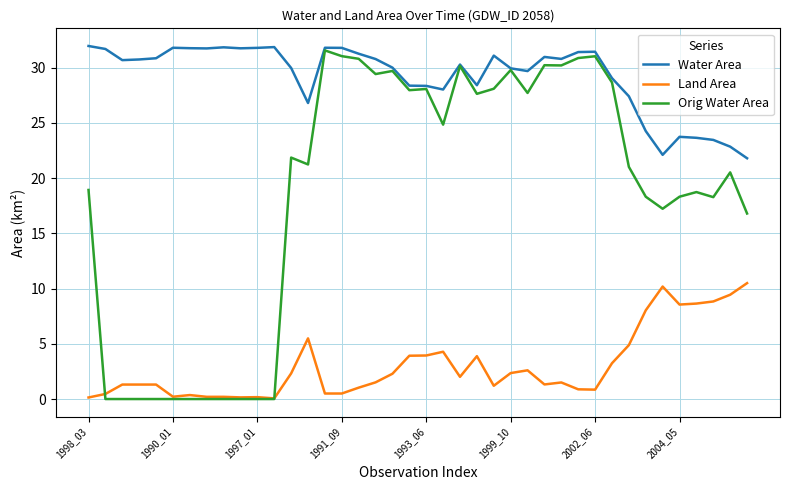

Does the chart have visible grid lines?

Yes